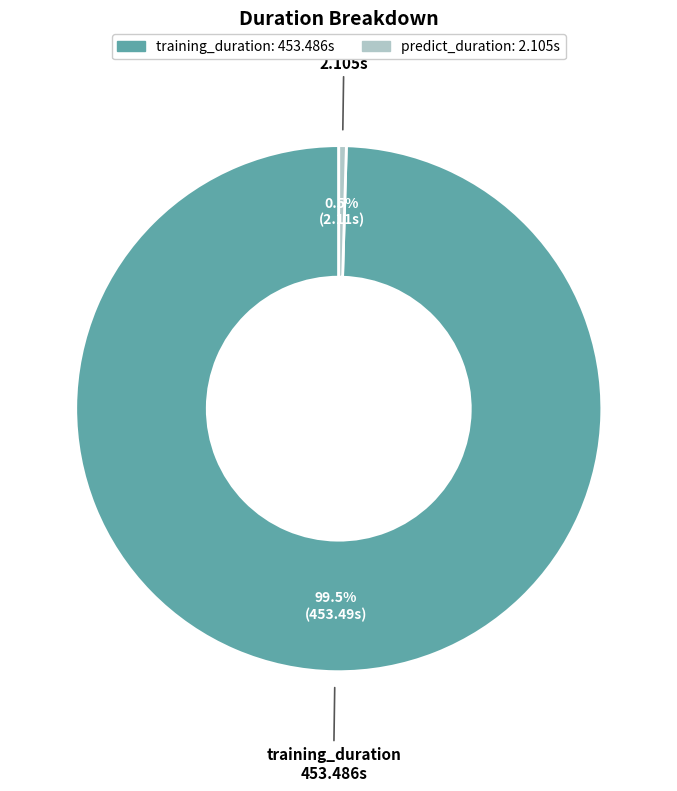

To the nearest percent, what is the average slice percentage?

50%